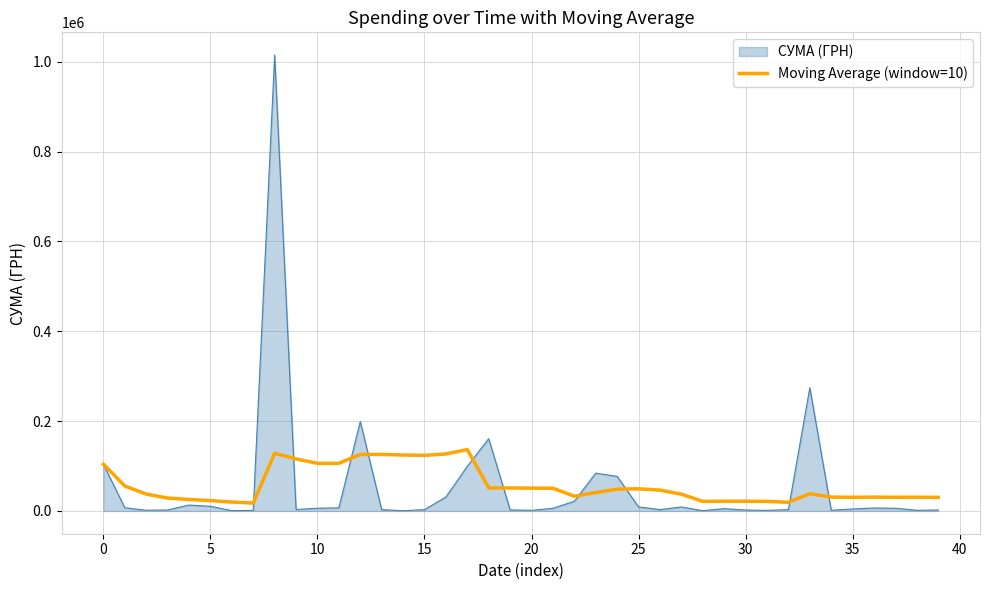

Rank the series by their maximum value, from lowest to highest.

Moving Average (window=10), СУМА (ГРН)